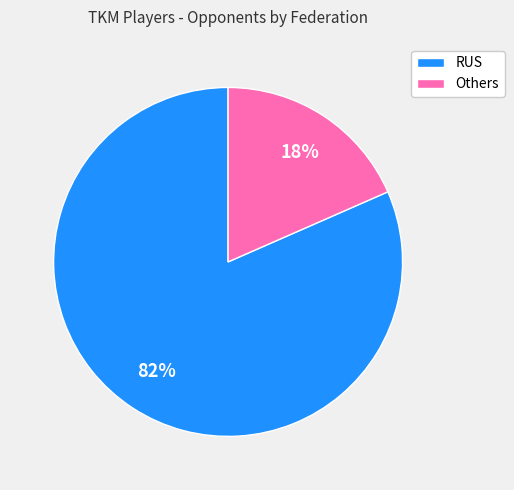

To the nearest percent, what is the average slice percentage?

50%